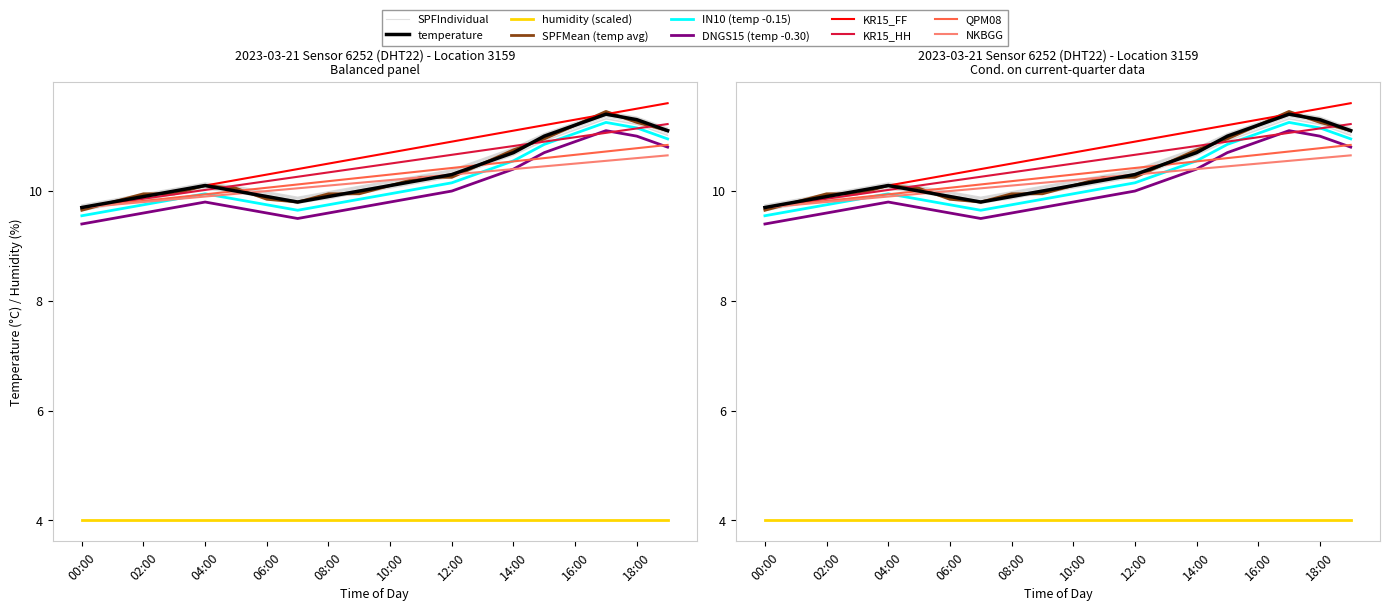

How many categories are shown in the chart?

20